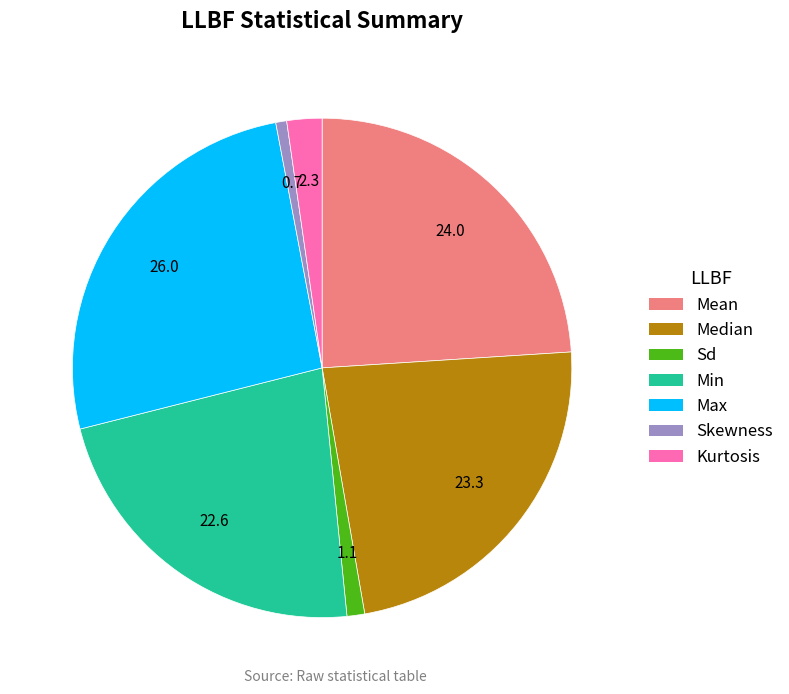

What is the largest slice in the pie chart?

Max